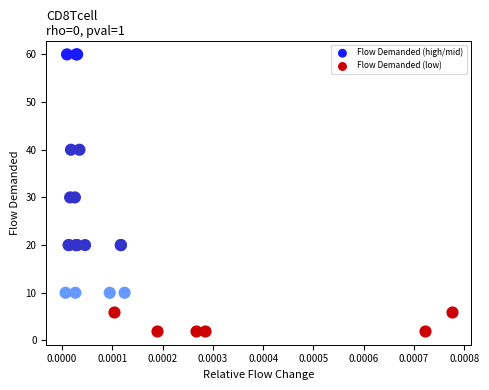

Which series has the largest Y range (max minus min)?

Flow Demanded (high/mid)